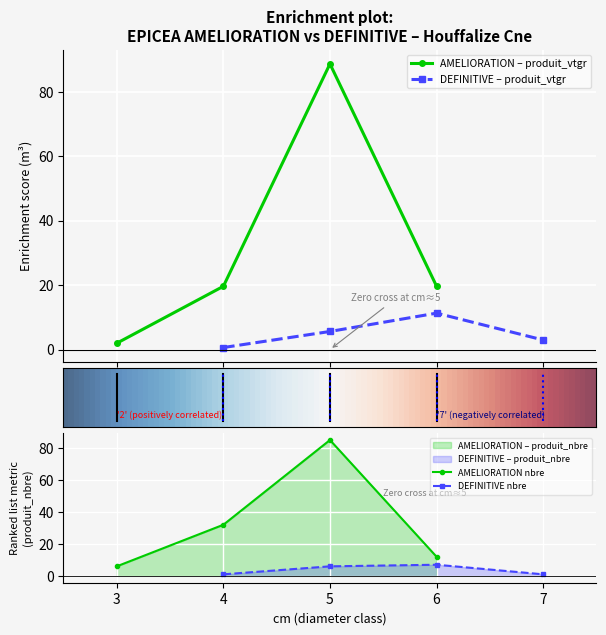

True or false: AMELIORATION – produit_vtgr has more than 2 points higher than both neighbors.

False